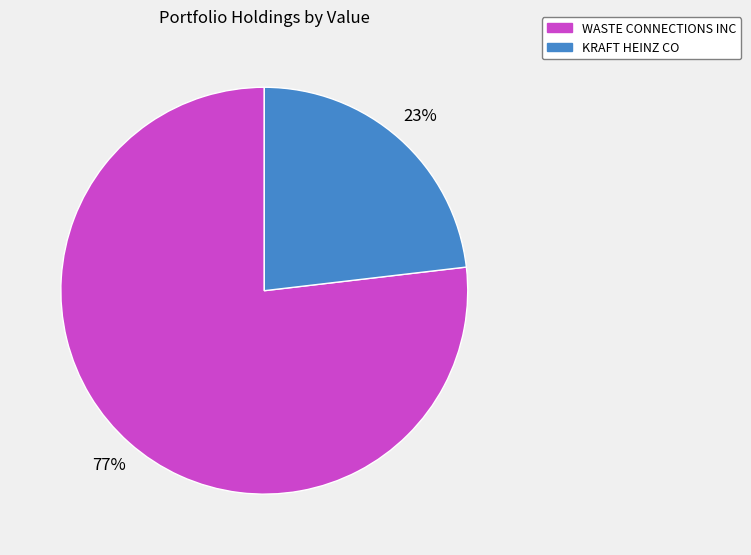

What is the ratio of the value at WASTE CONNECTIONS INC to the value at KRAFT HEINZ CO?

3.3